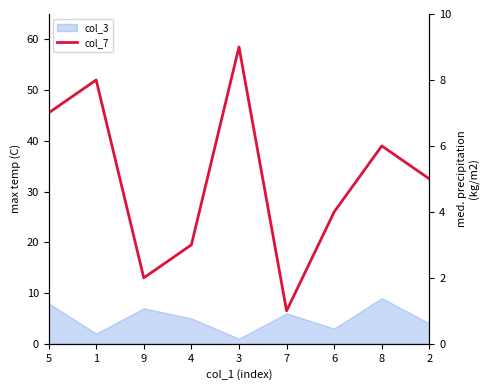

The chart shows a value of 13 at 1. True or false?

False